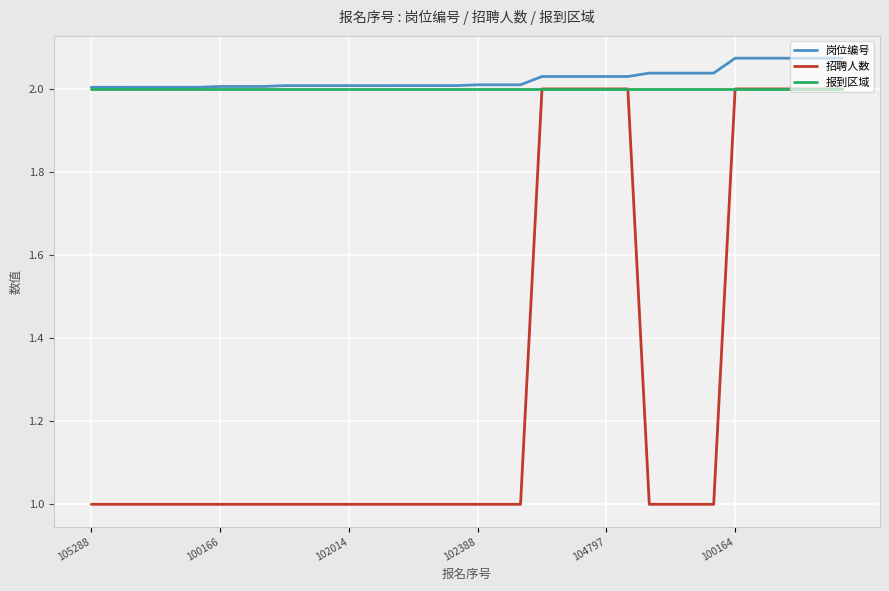

Which series has the widest spread of values?

招聘人数